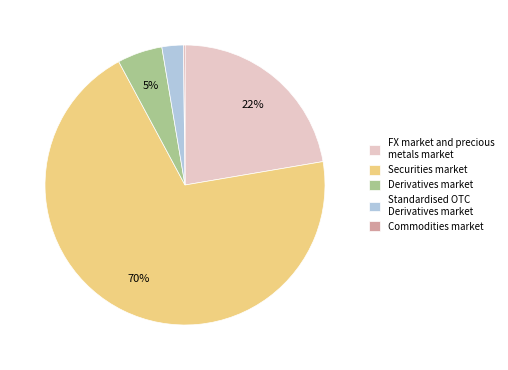

Is there any slice that represents more than half of the pie?

Yes